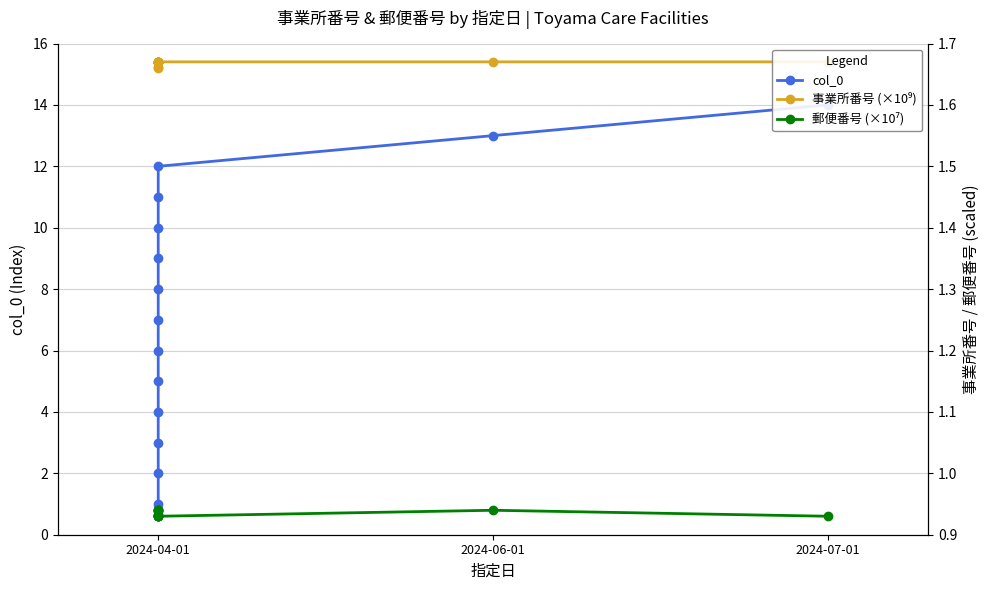

True or false: 事業所番号 (×10⁹) and 郵便番号 (×10⁷) intersect in this chart.

False